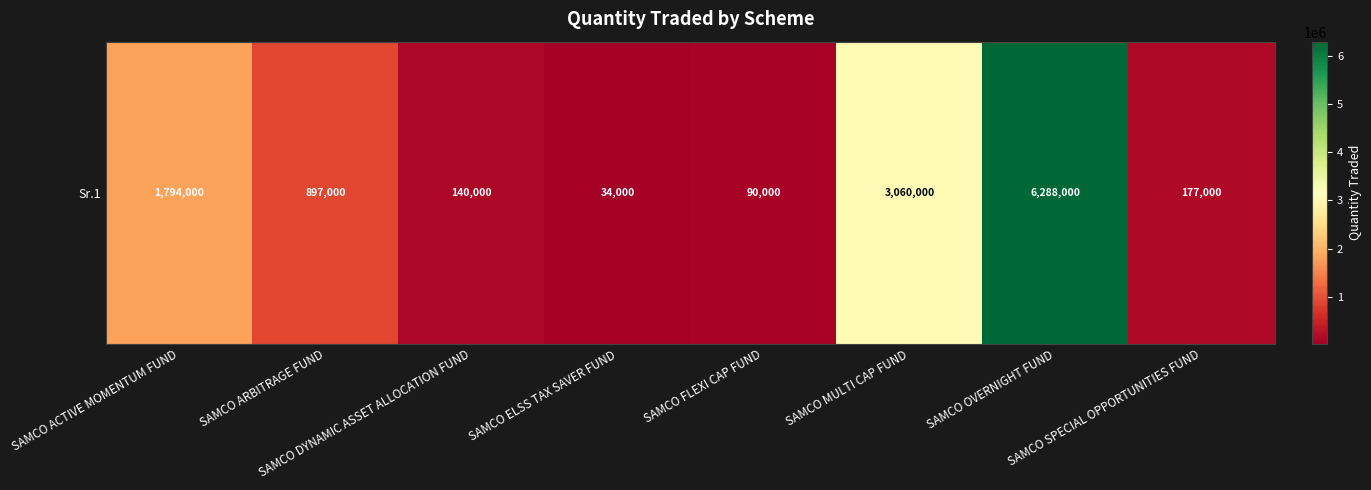

What is the maximum value shown in the chart?

6288000